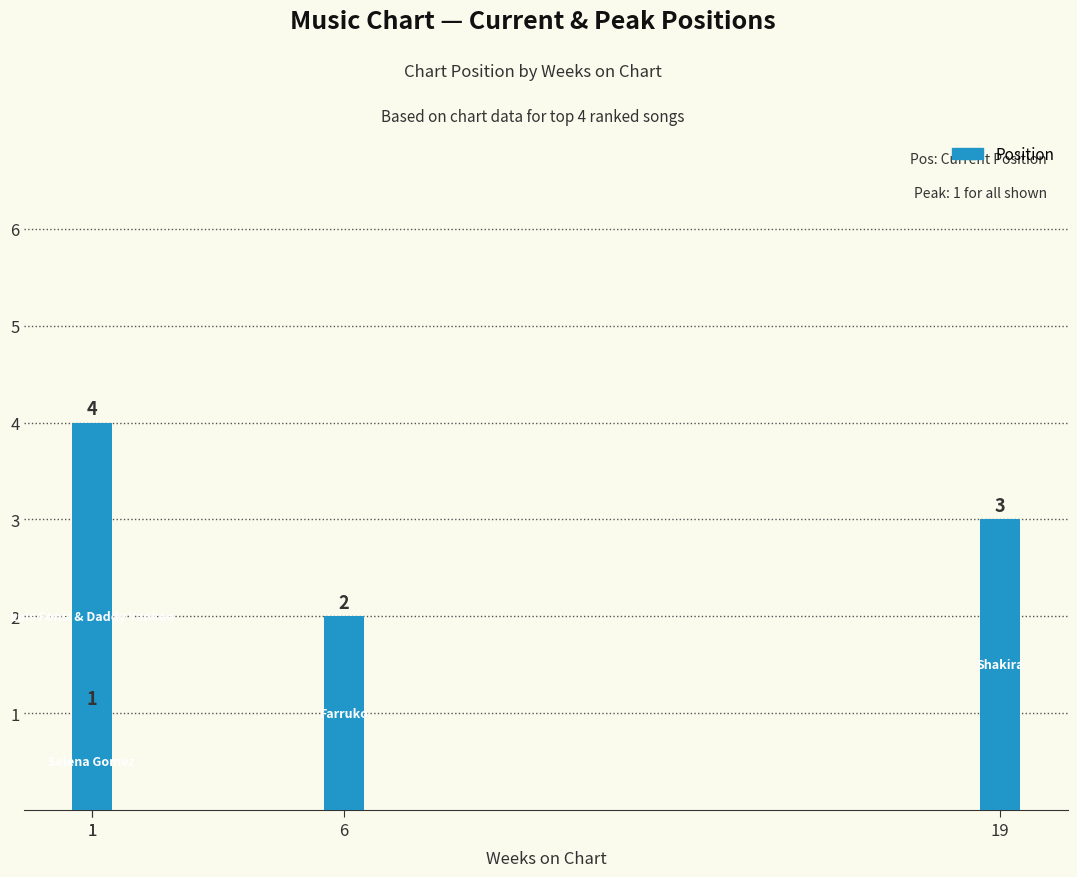

What is the difference between the maximum and minimum values?

3